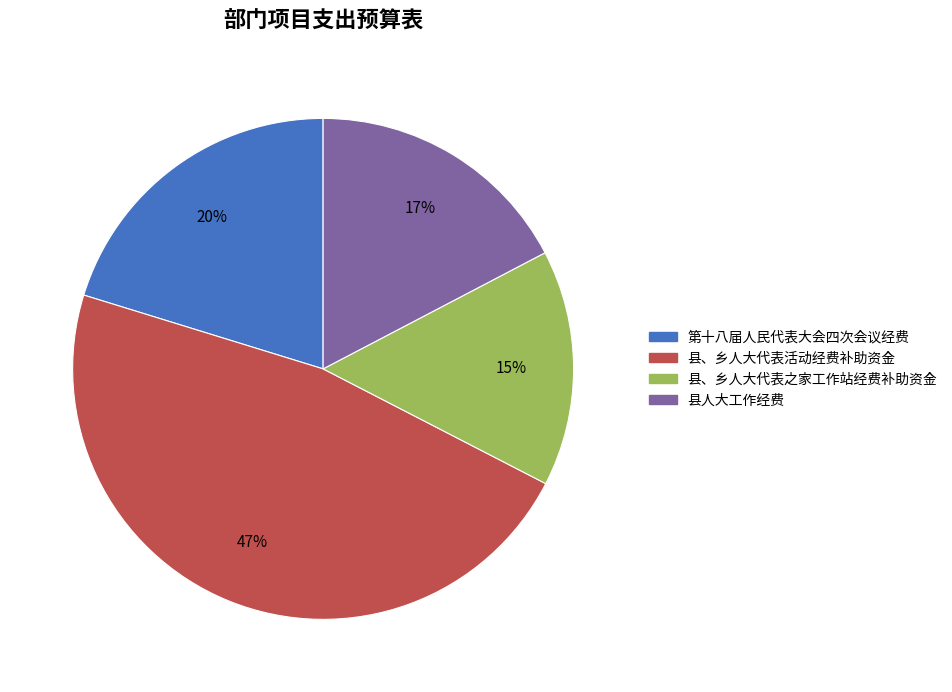

Is it true that 县人大工作经费 is 17% of the pie?

True